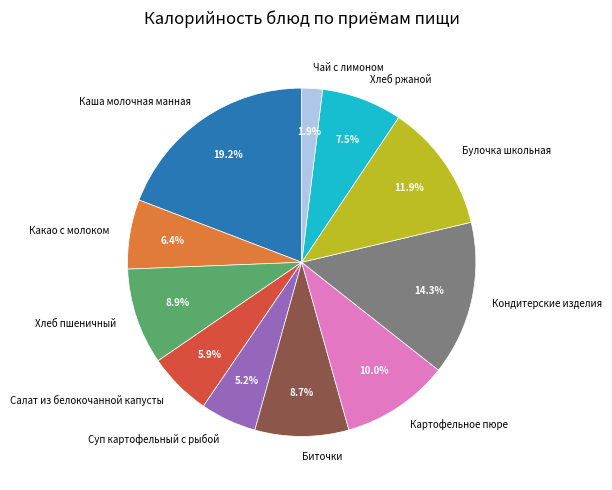

Count the number of slices in the pie.

11